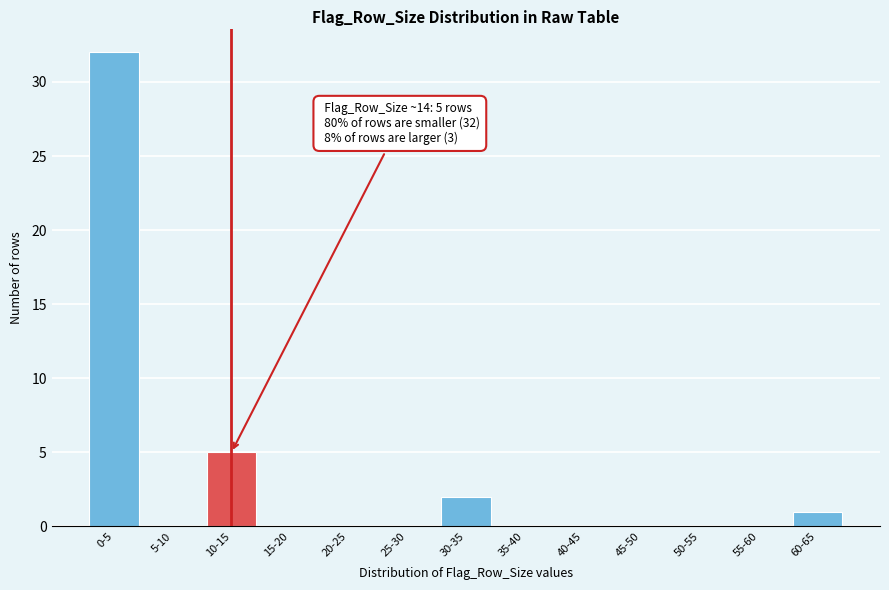

Reading left to right, what are all the values shown in this chart?

0-5=32	5-10=0	10-15=5	15-20=0	20-25=0	25-30=0	30-35=2	35-40=0	40-45=0	45-50=0	50-55=0	55-60=0	60-65=1